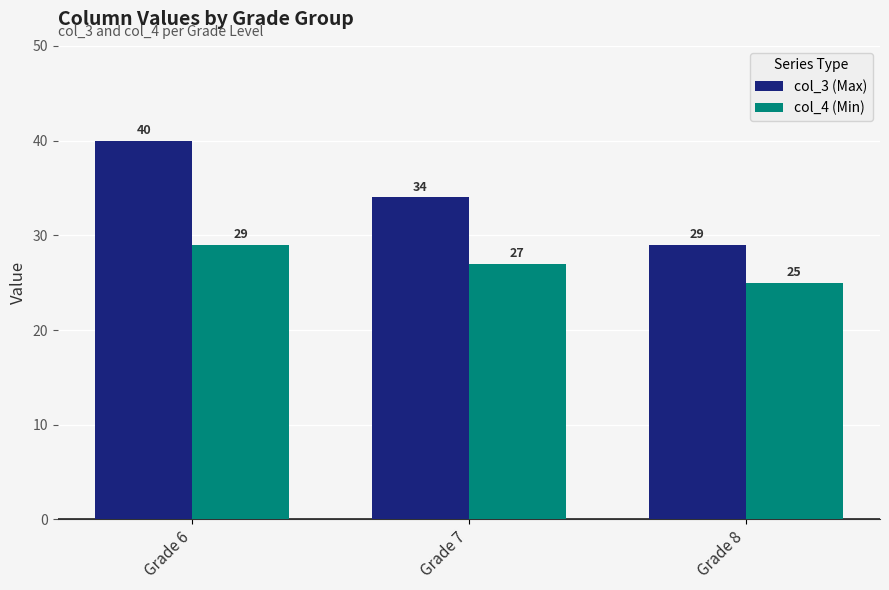

How many data points in col_3 (Max) are less than 34?

1